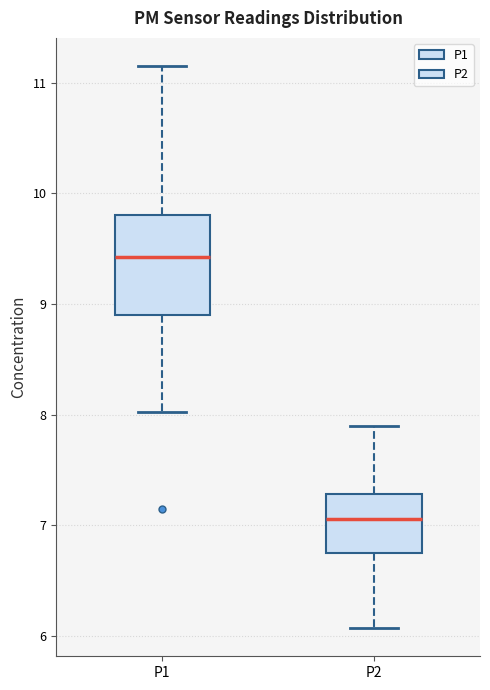

Reading left to right, transcribe this box plot: for each box, give where its median line is, the range the box spans, and where its two whiskers end, as read against the y-axis. The values are not printed on the chart, so give them approximately, as read against the axis.

P1: median 9.4, box 8.9 to 9.8, whiskers 8.0 to 11.2
P2: median 7.1, box 6.8 to 7.3, whiskers 6.1 to 7.9